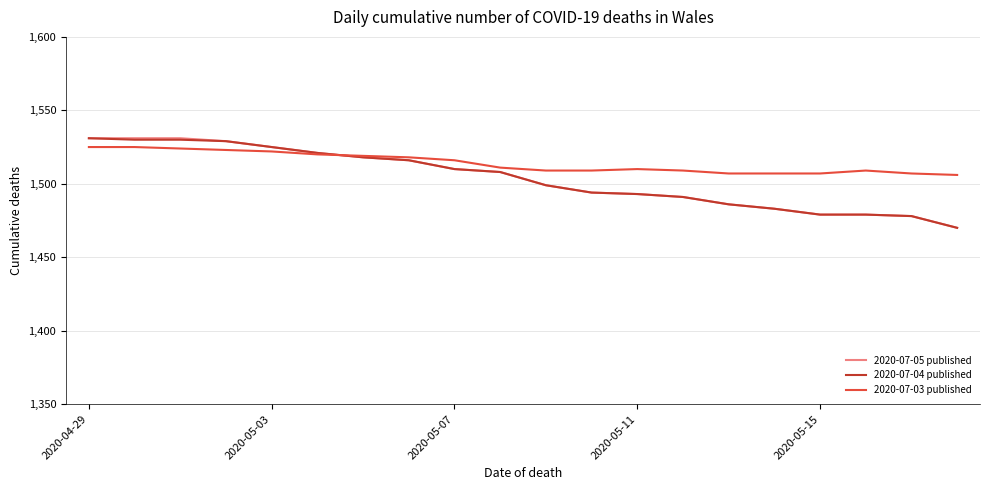

What is the average value of the 2020-07-05 published series?

1504